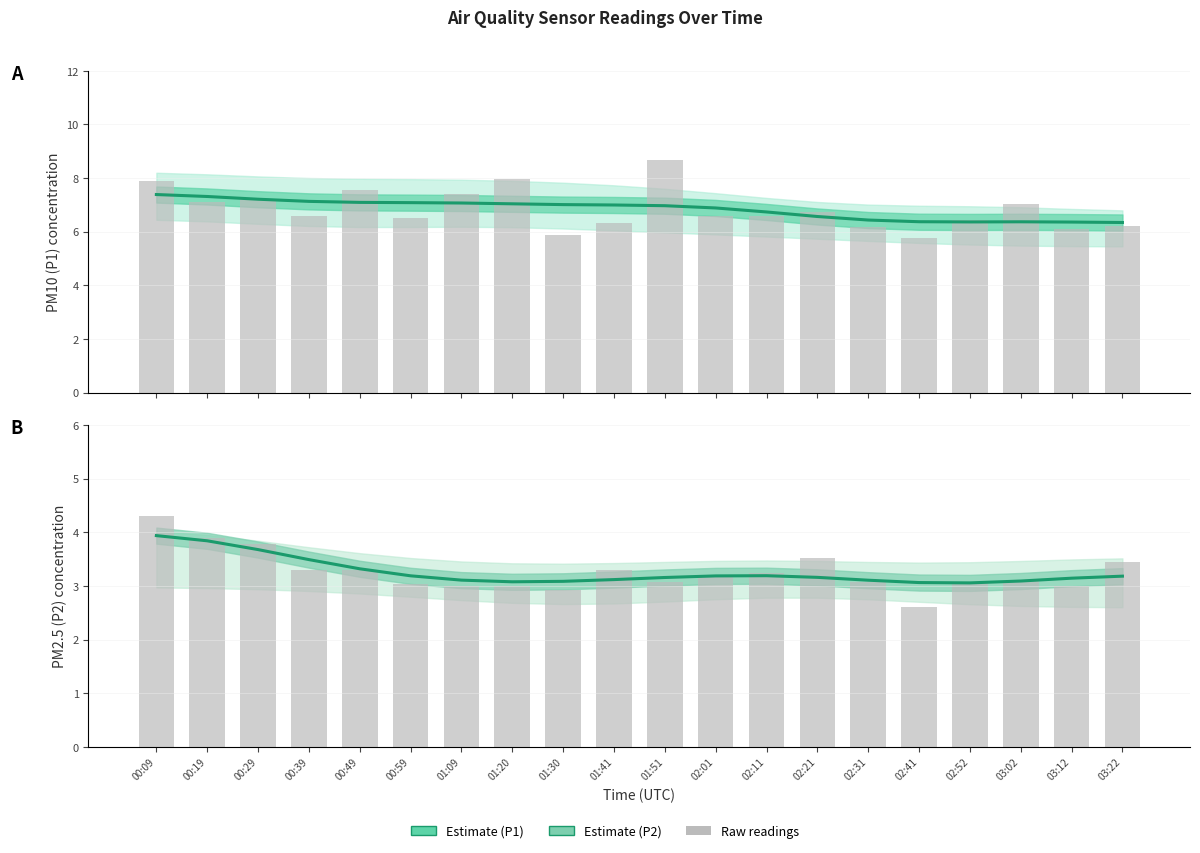

How many data points in P1 raw are above 6?

18